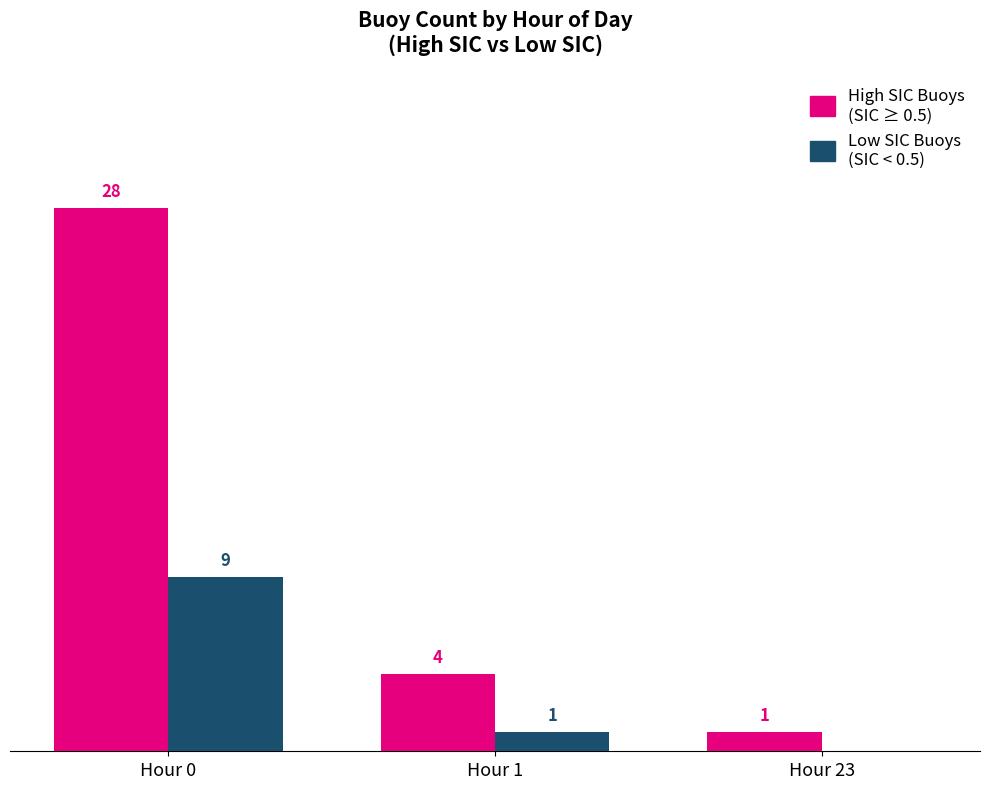

Which series changed the most between Hour 0 and Hour 1?

High SIC Buoys (SIC ≥ 0.5)